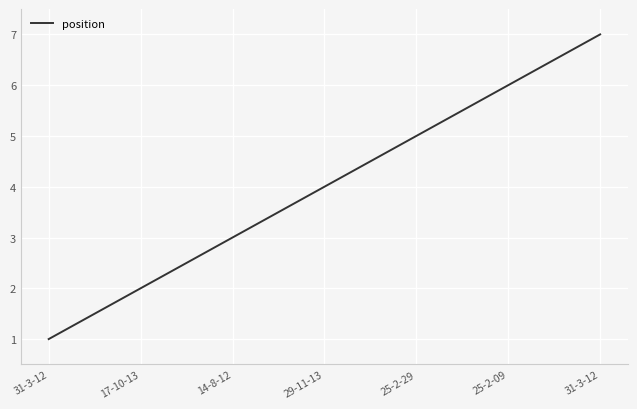

Is this an area chart (filled region under the line)?

No